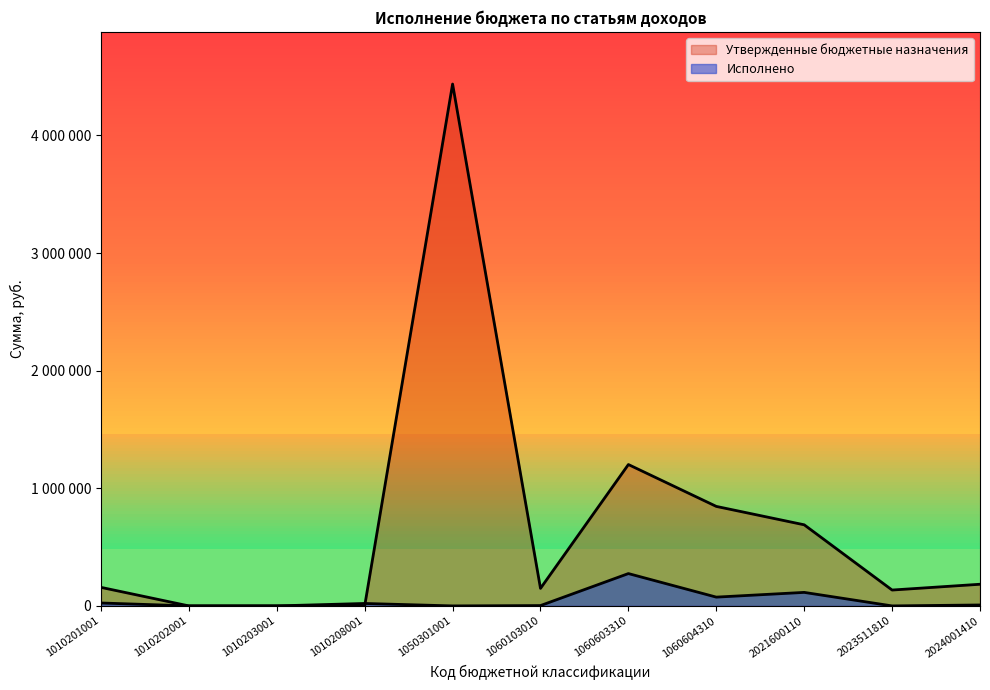

Where is Утвержденные бюджетные назначения nearest to the value 2218530?

1060603310